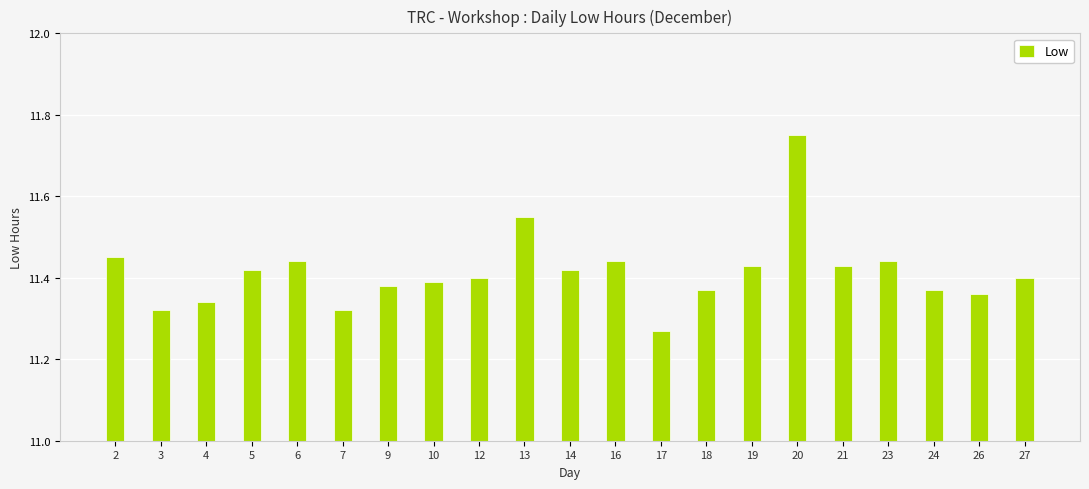

Count the values in the range 11 to 12.

21